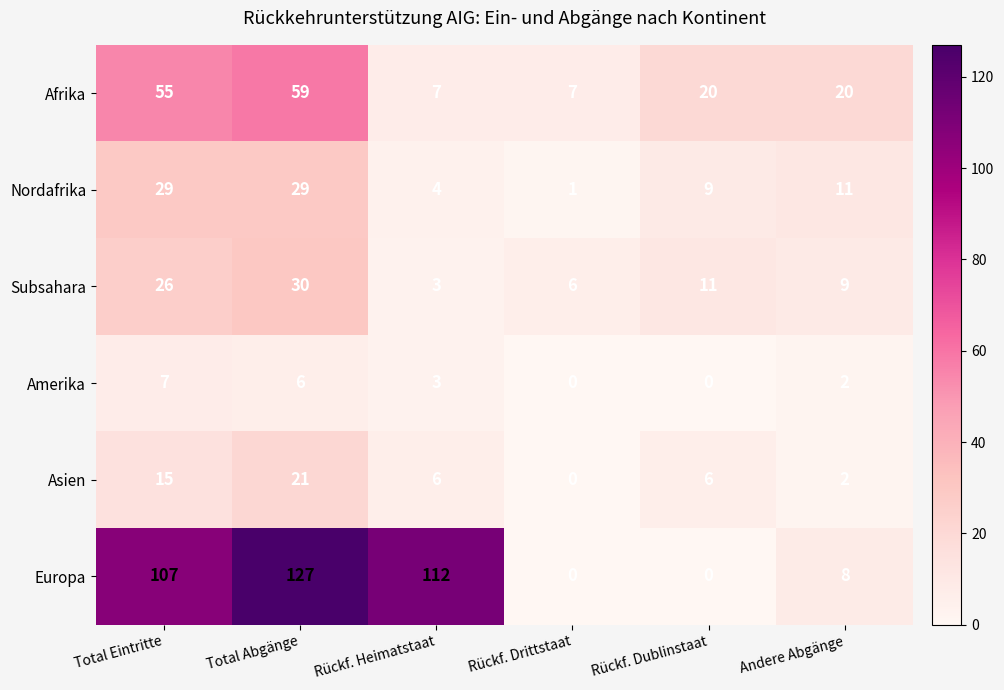

Which series has the widest spread of values?

Europa